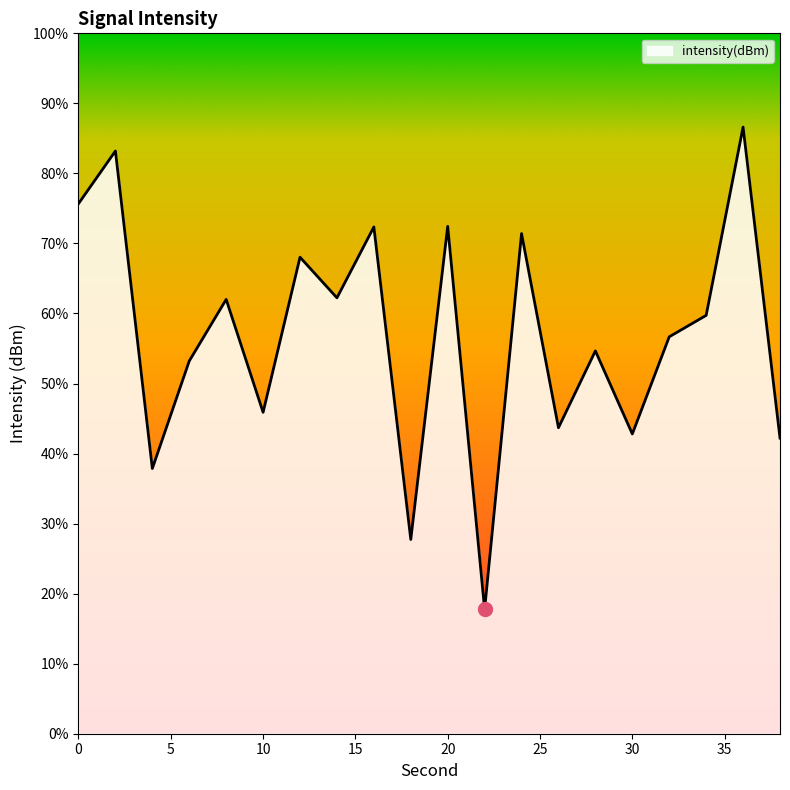

What is the maximum value shown in the chart?

86.6